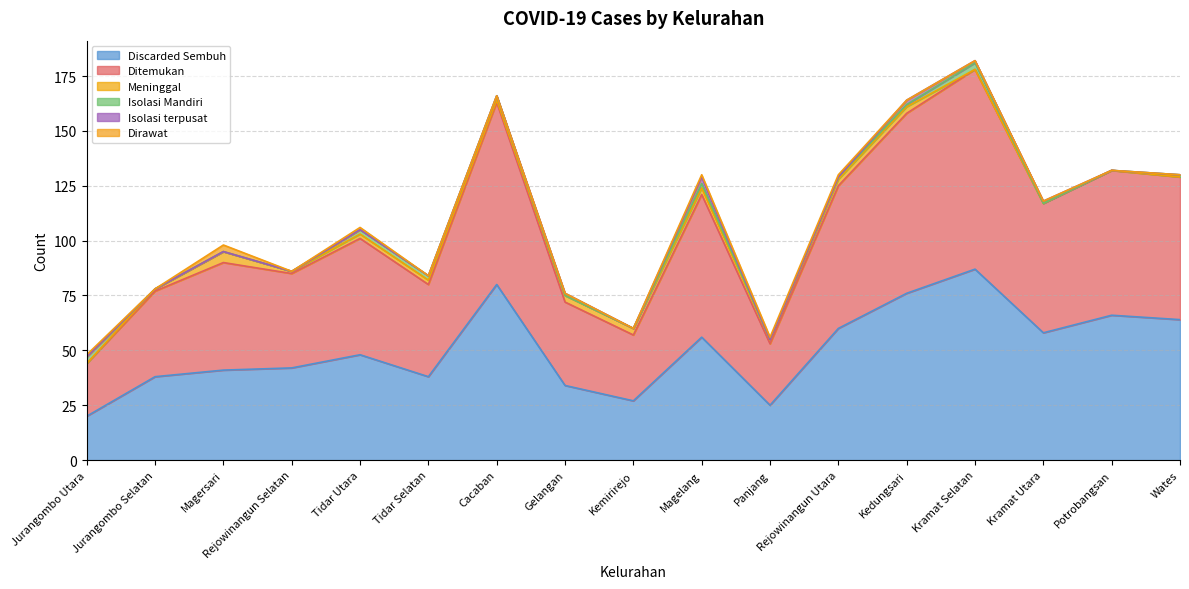

What is the average value of the Isolasi Mandiri series?

1